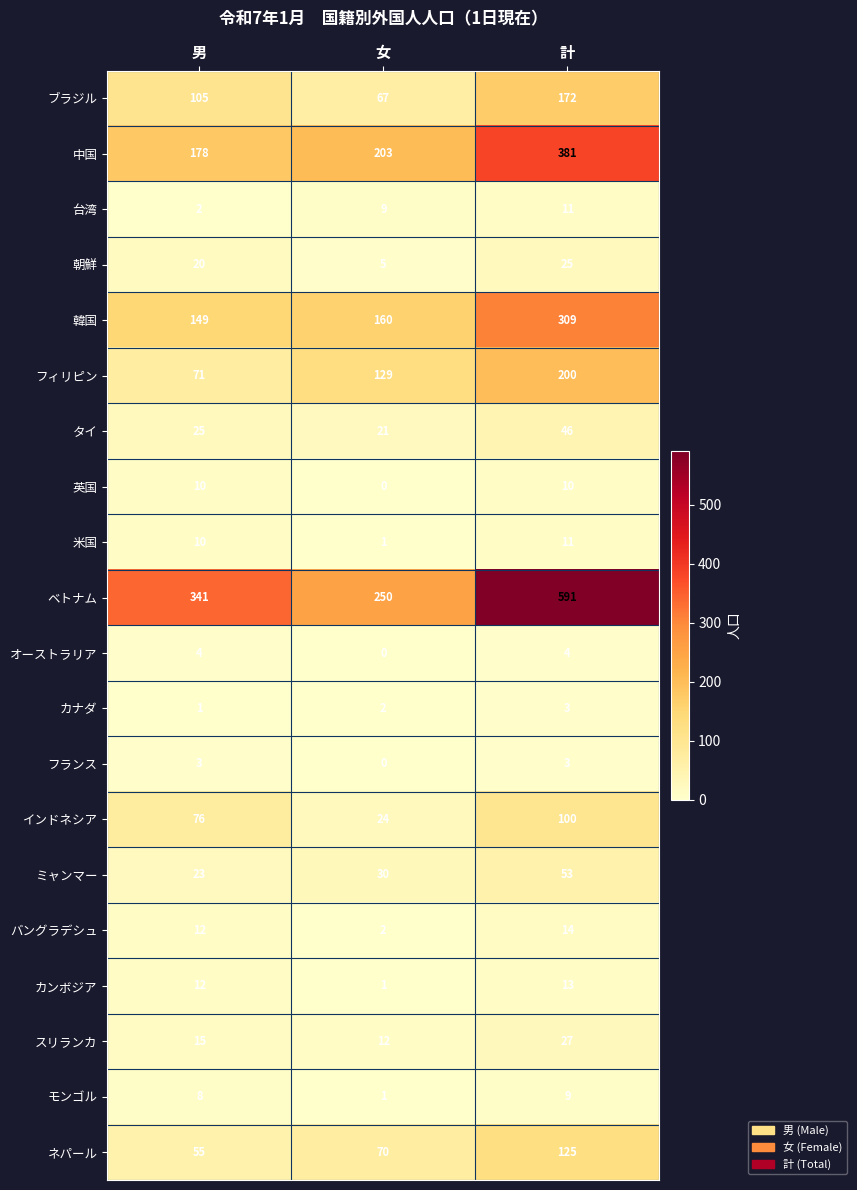

The ネパール series shows 93 at 男. True or false?

False